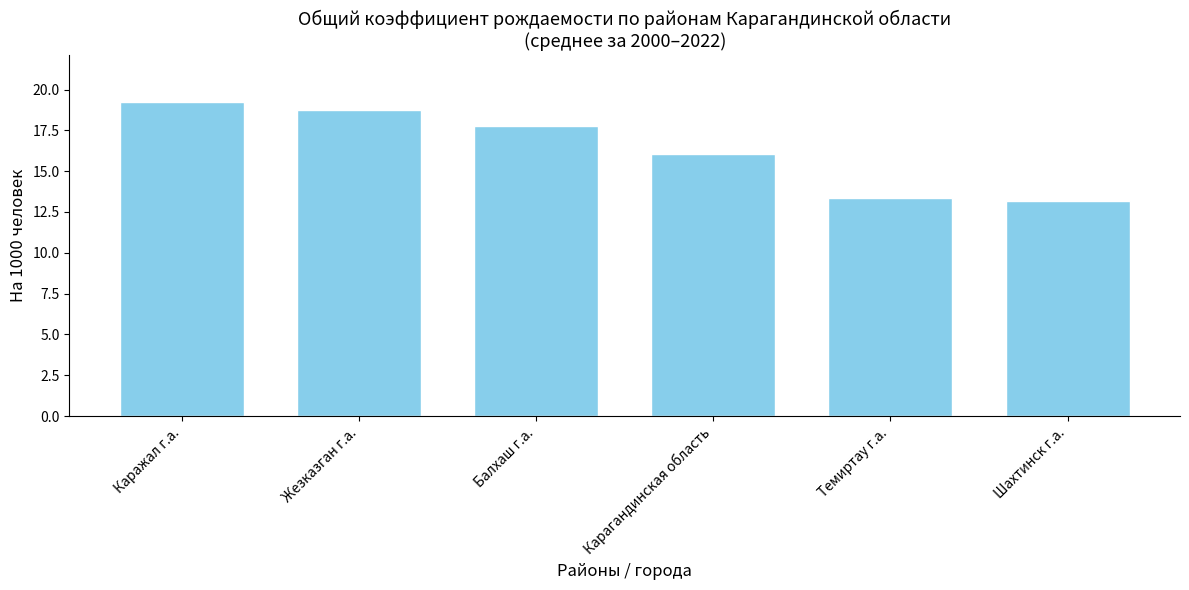

The value at Балхаш г.а. is 7.5. True or false?

False